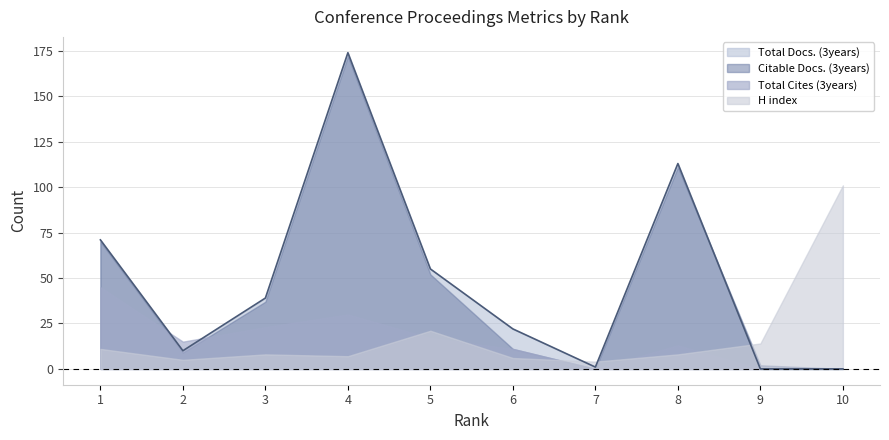

Between 6 and 4, which is larger?

4